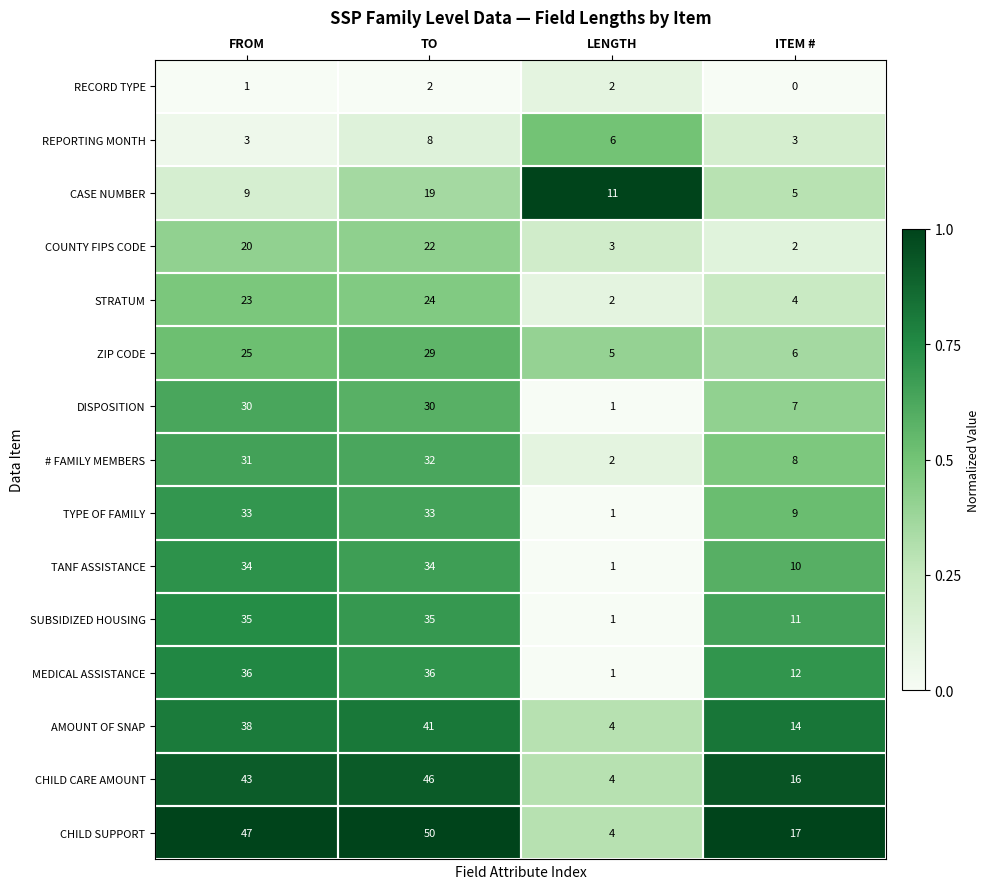

Which series changed the most between TO and ITEM #?

CHILD SUPPORT